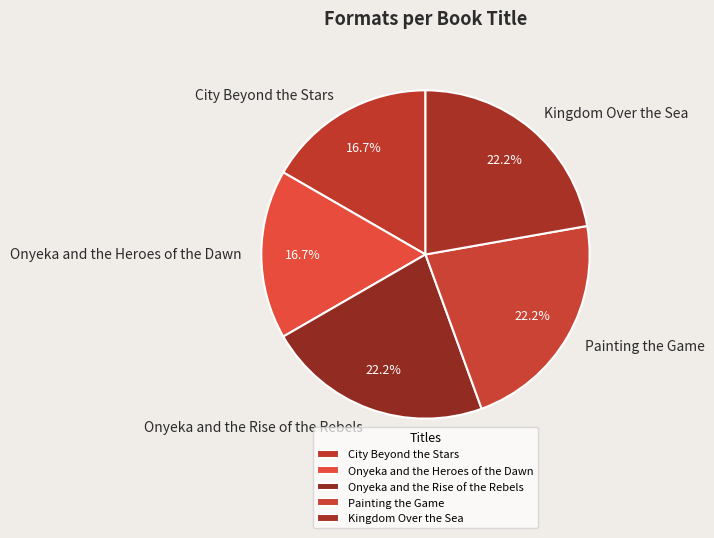

Is there a majority slice in this chart?

No